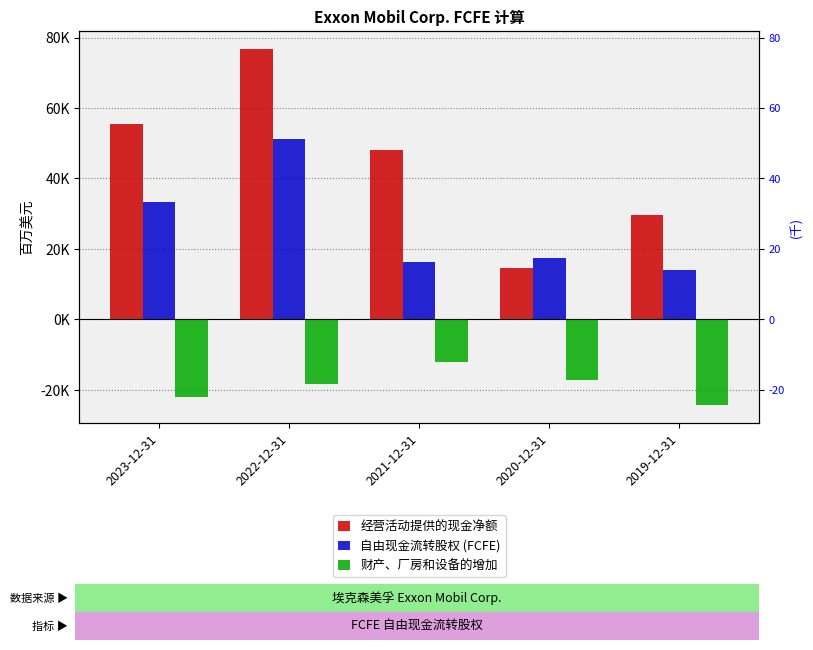

List the labels in order of 自由现金流转股权 (FCFE) value, largest first.

2022-12-31, 2023-12-31, 2020-12-31, 2021-12-31, 2019-12-31